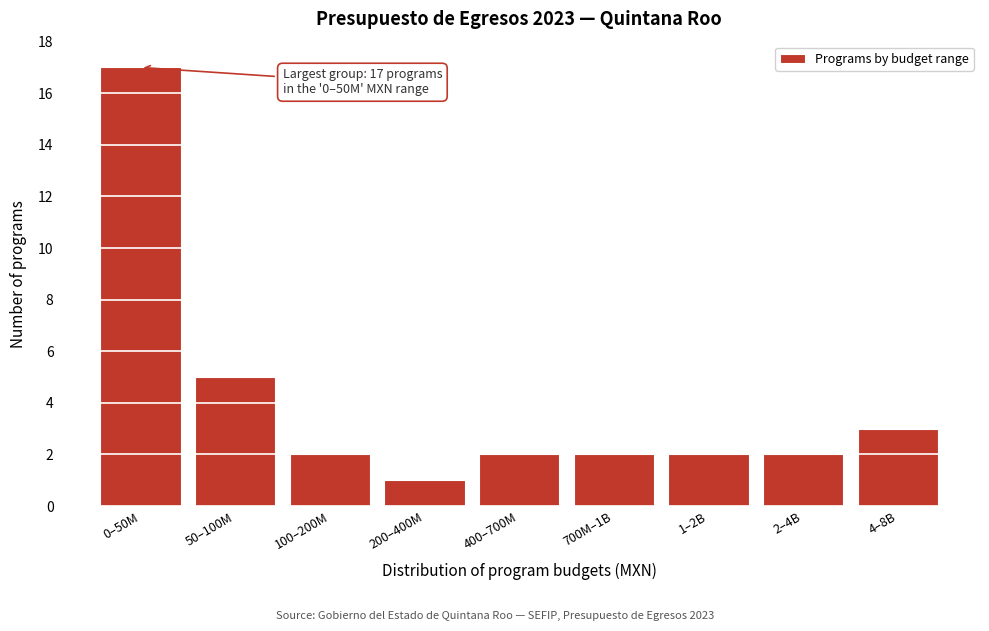

Reading left to right, what are all the values shown in this chart?

17	5	2	1	2	2	2	2	3